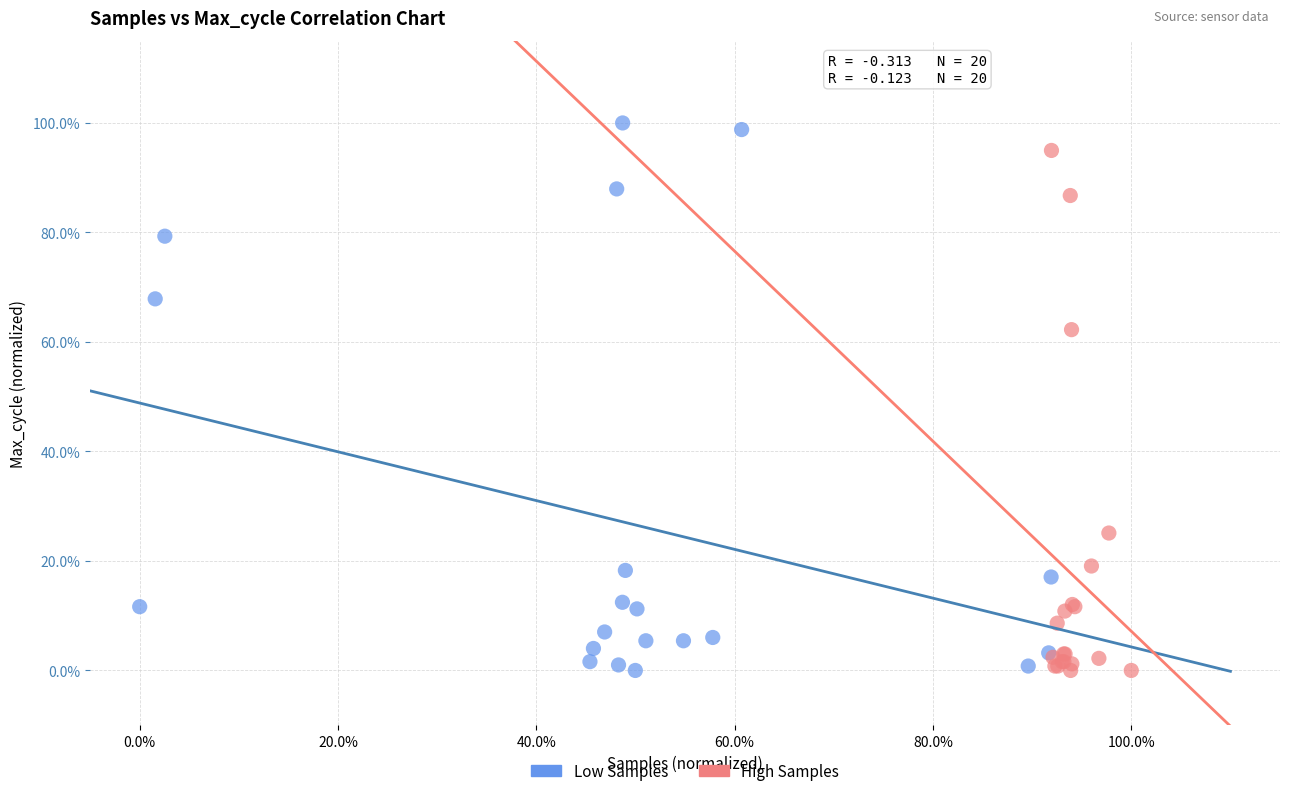

What are all the series names shown in the legend?

Low Samples, High Samples